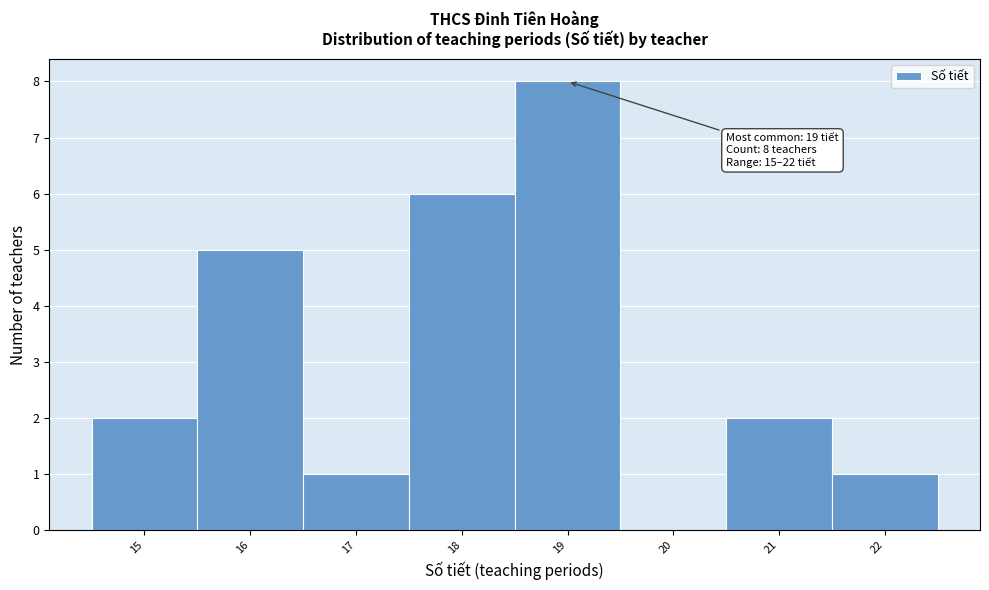

Which range on the x-axis has the tallest bar?

18.5 to 19.5